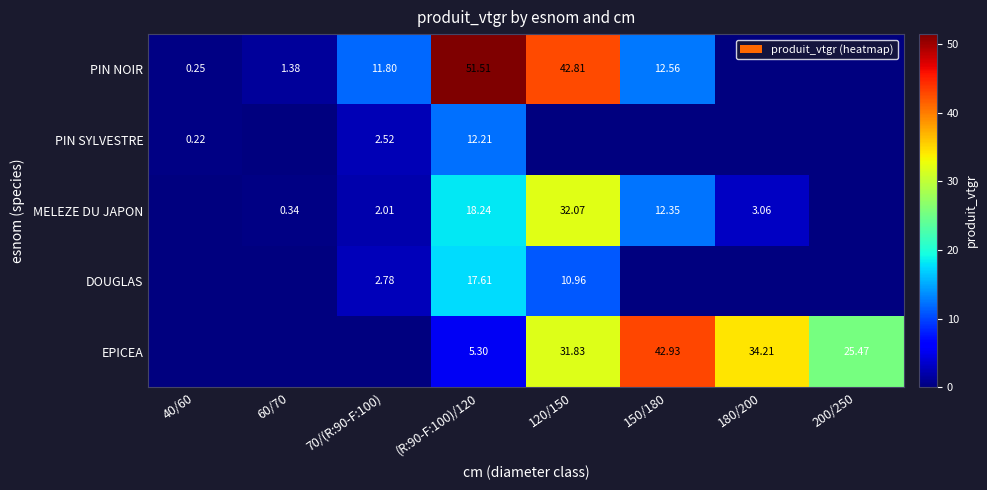

At which label is EPICEA closest to 21?

200/250